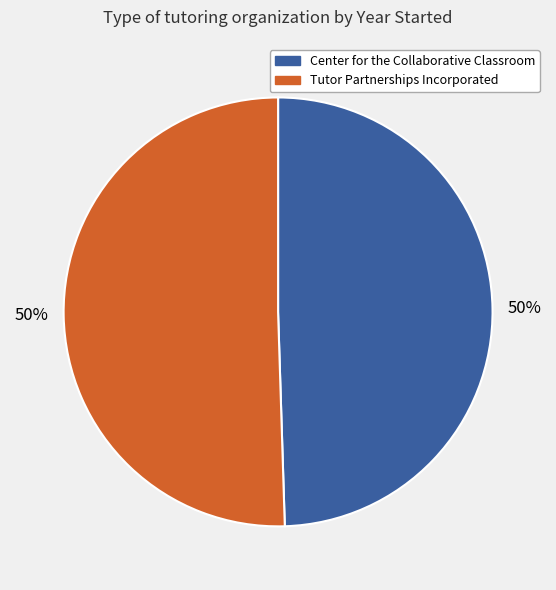

Do Tutor Partnerships Incorporated and Center for the Collaborative Classroom together represent more than half of the pie?

Yes